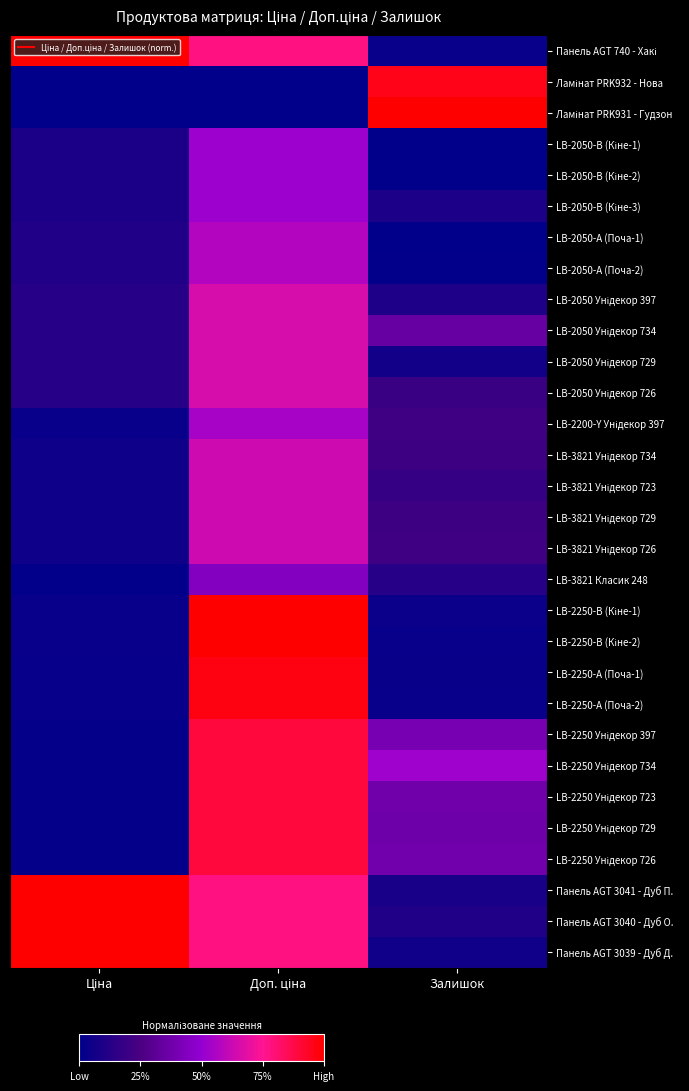

At which category is the sum across all series the highest?

Доп. ціна